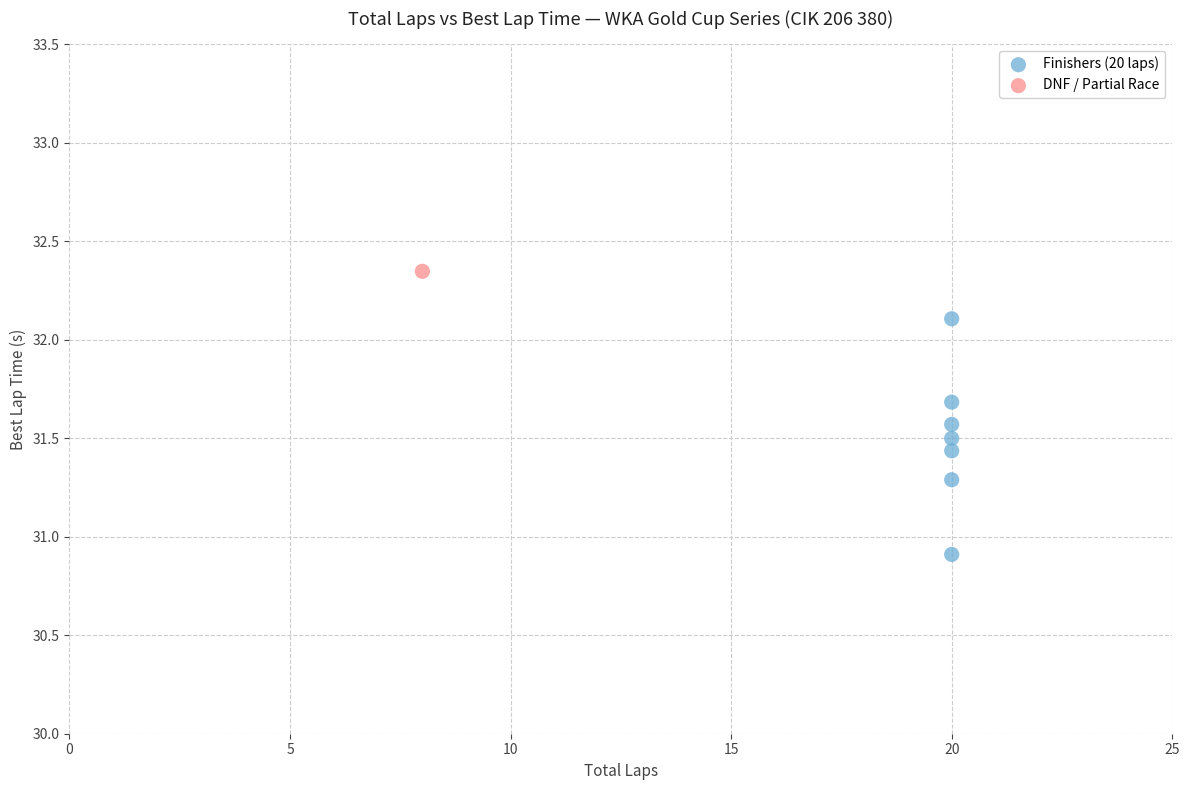

What are all the series names shown in the legend?

Finishers (20 laps), DNF / Partial Race